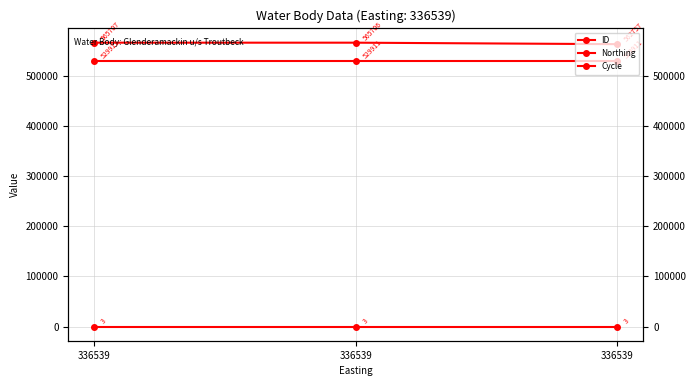

What is the difference between the highest and lowest values at 336539?

565704